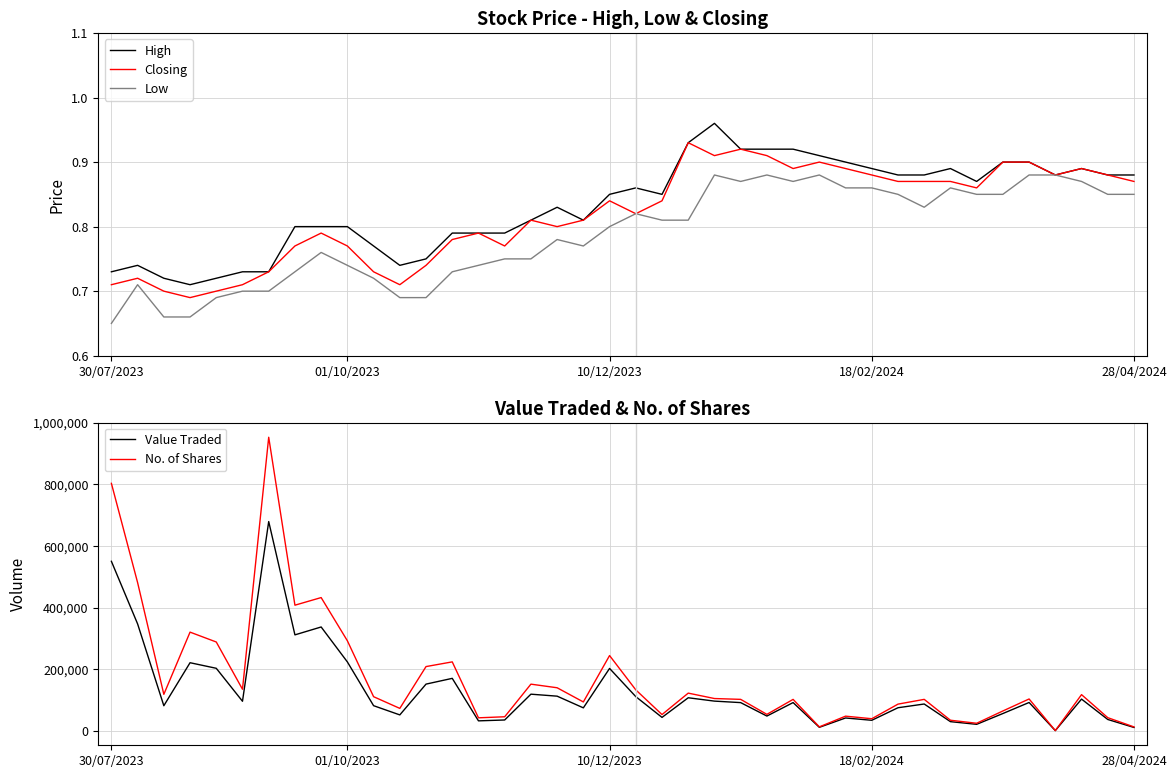

How many interior local valleys does the Closing series have?

9